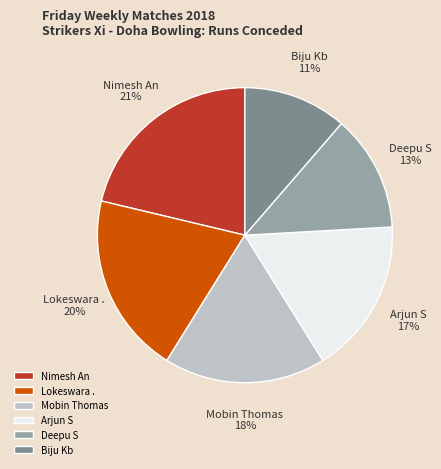

The Nimesh An slice represents 21% of the pie. True or false?

True